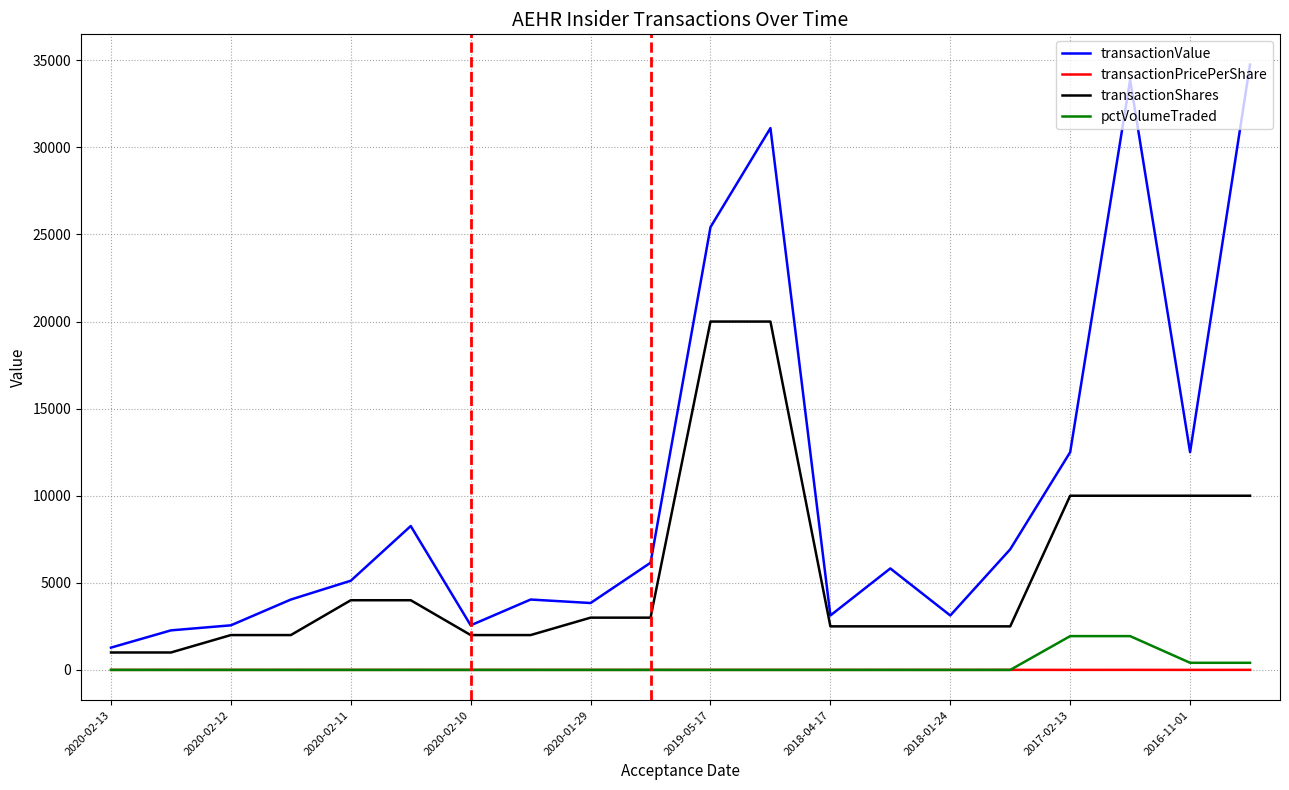

True or false: transactionShares and transactionPricePerShare intersect in this chart.

False